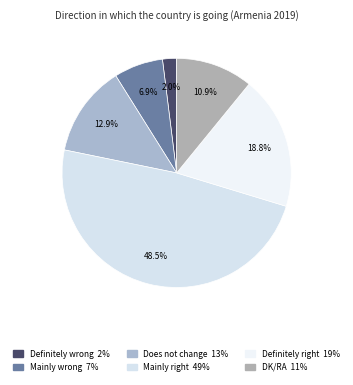

How many segments does this pie chart have?

6